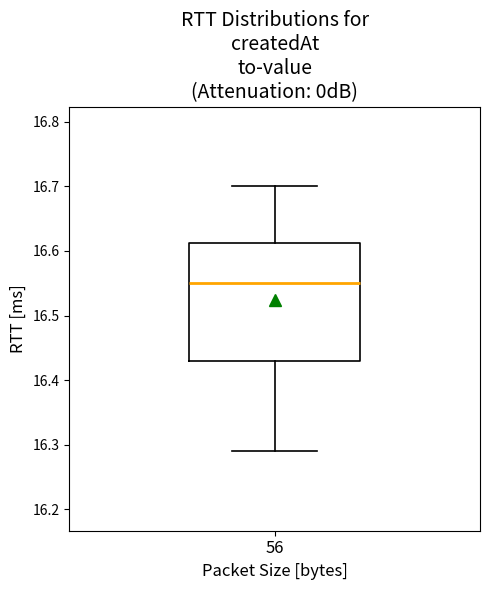

Read this box plot against the y-axis: the position of the median line, the range covered by the box, and the ends of both whiskers. The values are not printed on the chart, so give them approximately, as read against the axis.

median 16.55, box 16.43 to 16.61, whiskers 16.29 to 16.70